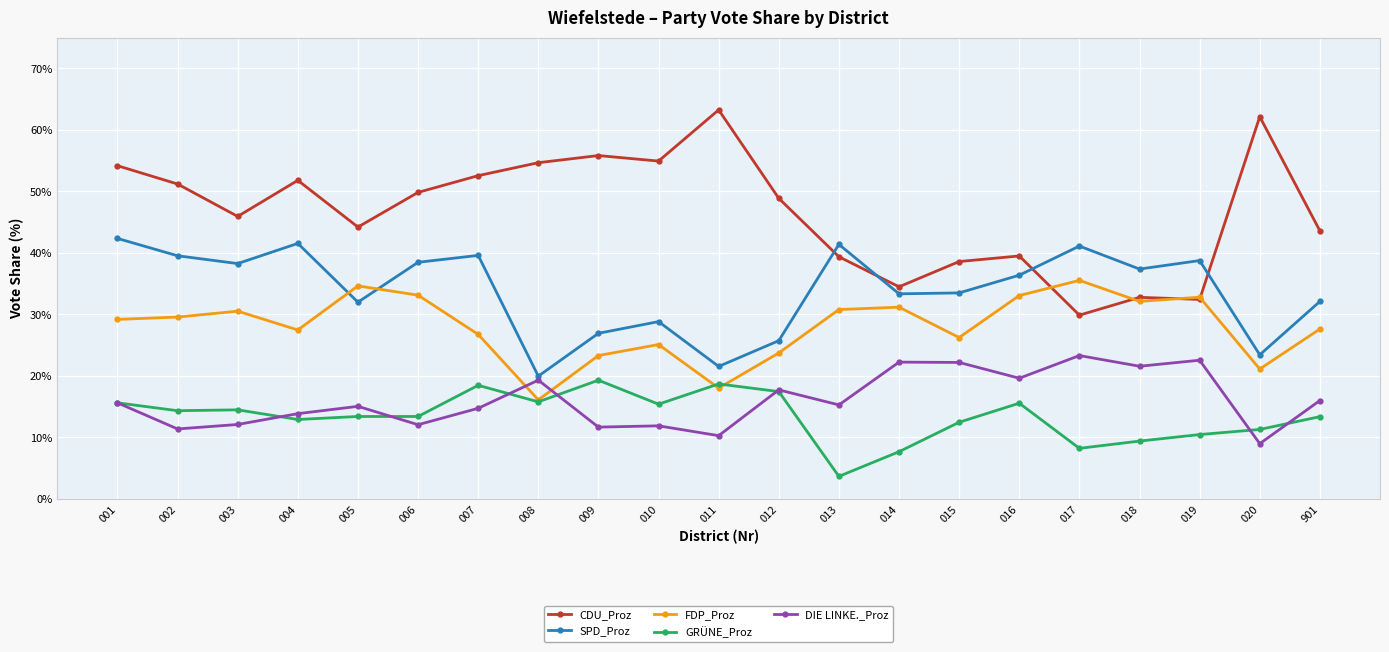

What are all the series names shown in the legend?

CDU_Proz, SPD_Proz, FDP_Proz, GRÜNE_Proz, DIE LINKE._Proz